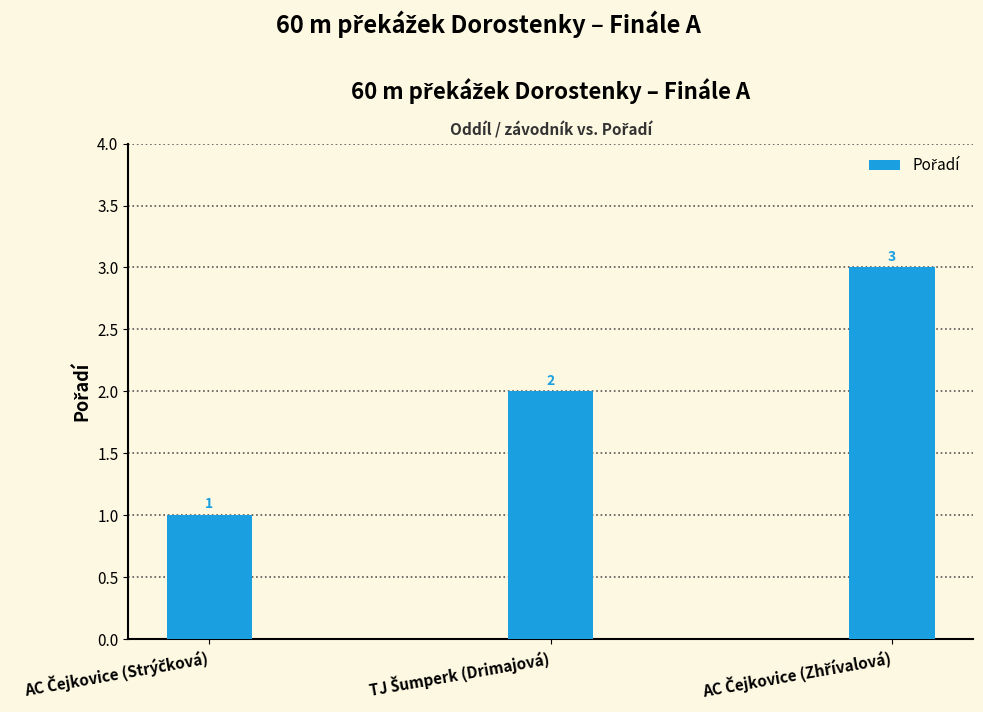

What is the sum of all values?

6